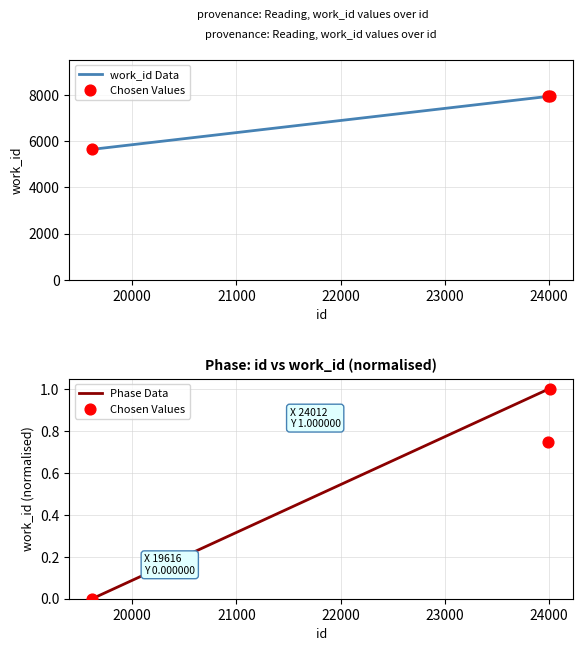

Which series has the largest total across all categories?

id